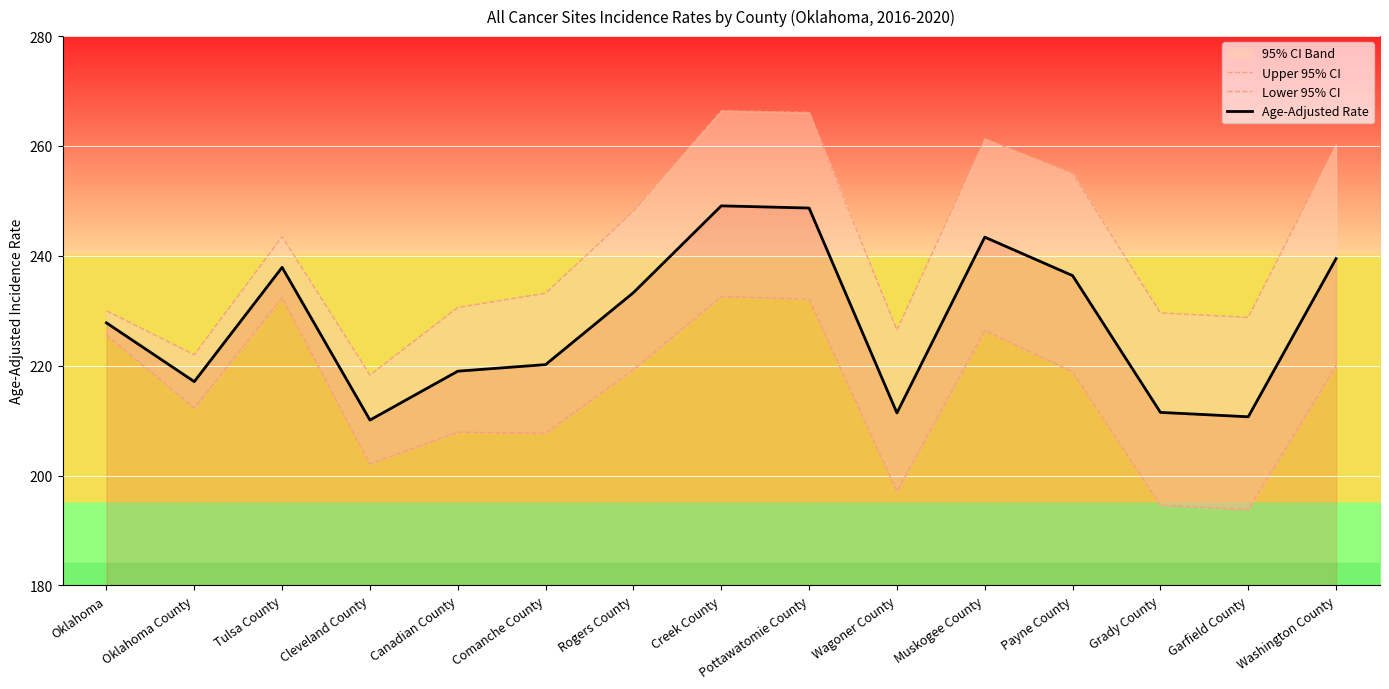

Read the Upper 95% CI value at Pottawatomie County.

266.1